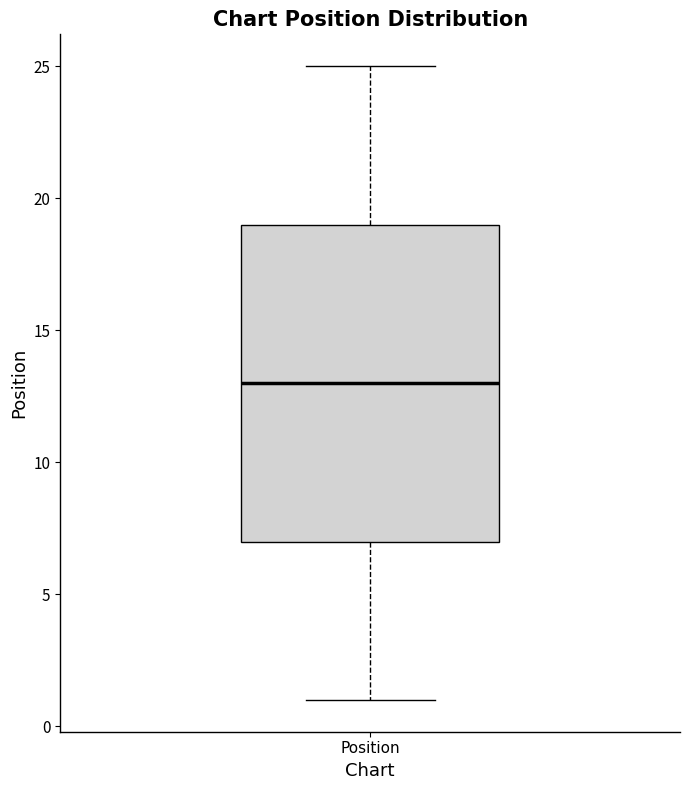

Read this box plot against the y-axis: the position of the median line, the range covered by the box, and the ends of both whiskers. The values are not printed on the chart, so give them approximately, as read against the axis.

median 13, box 7 to 19, whiskers 1 to 25